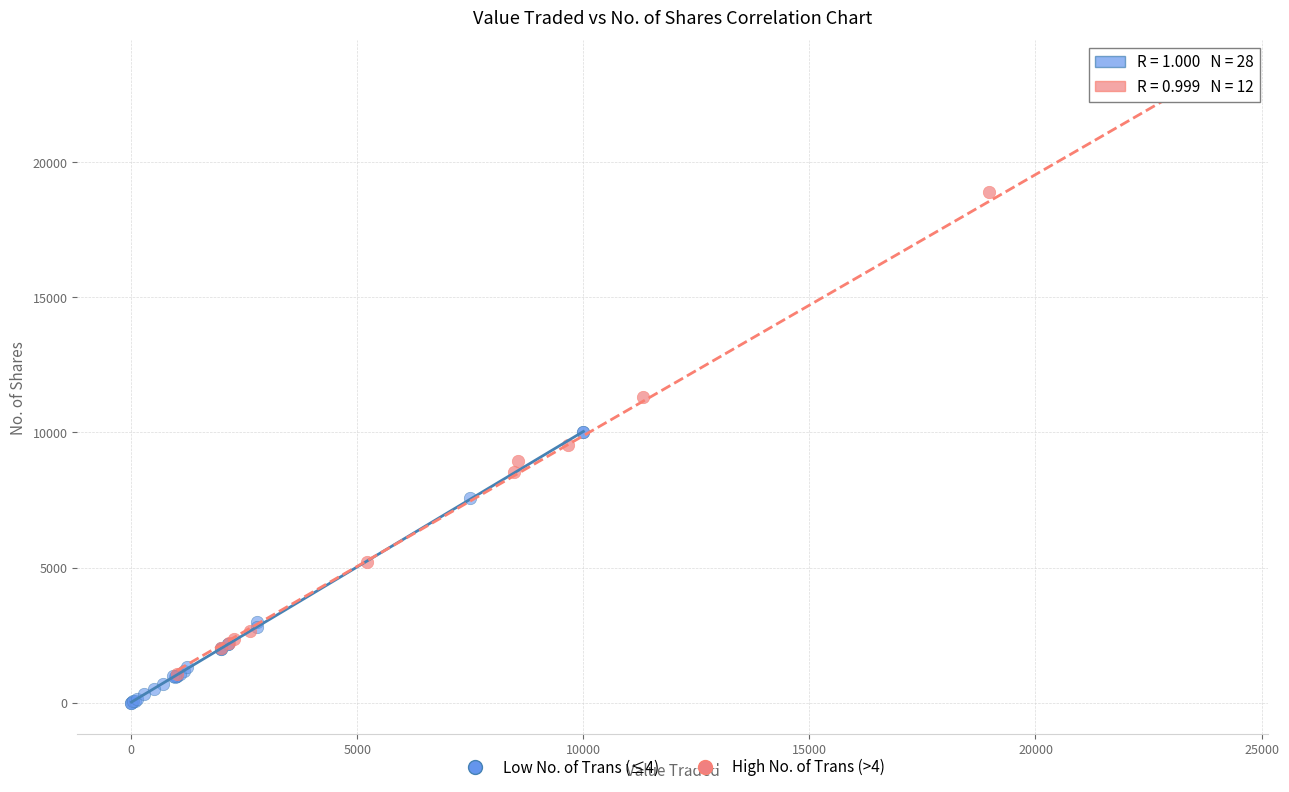

What are all the series names shown in the legend?

Low No. of Trans (≤4), High No. of Trans (>4)